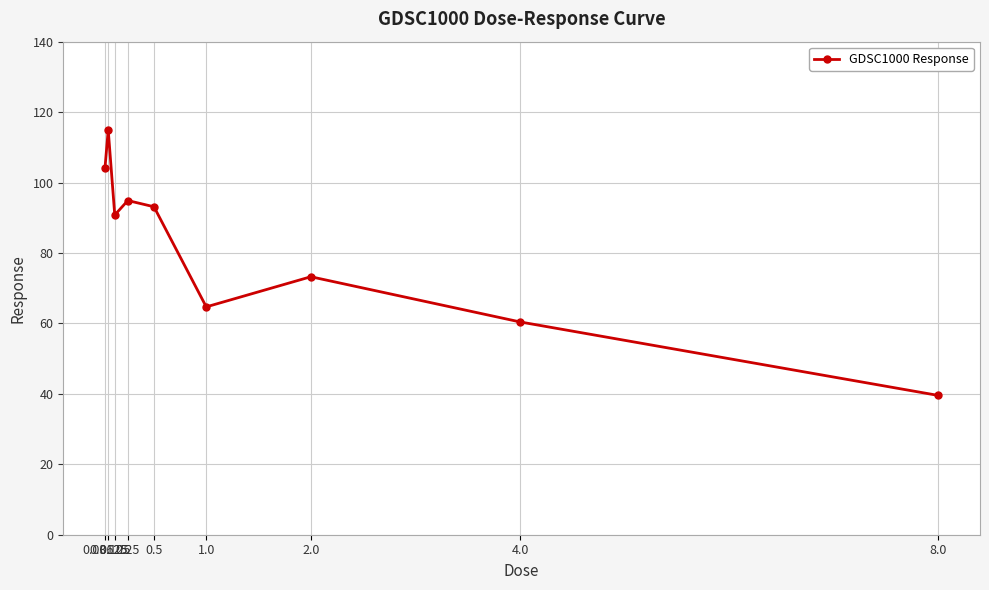

Is it true that the value at 2.0 is 101.6?

False